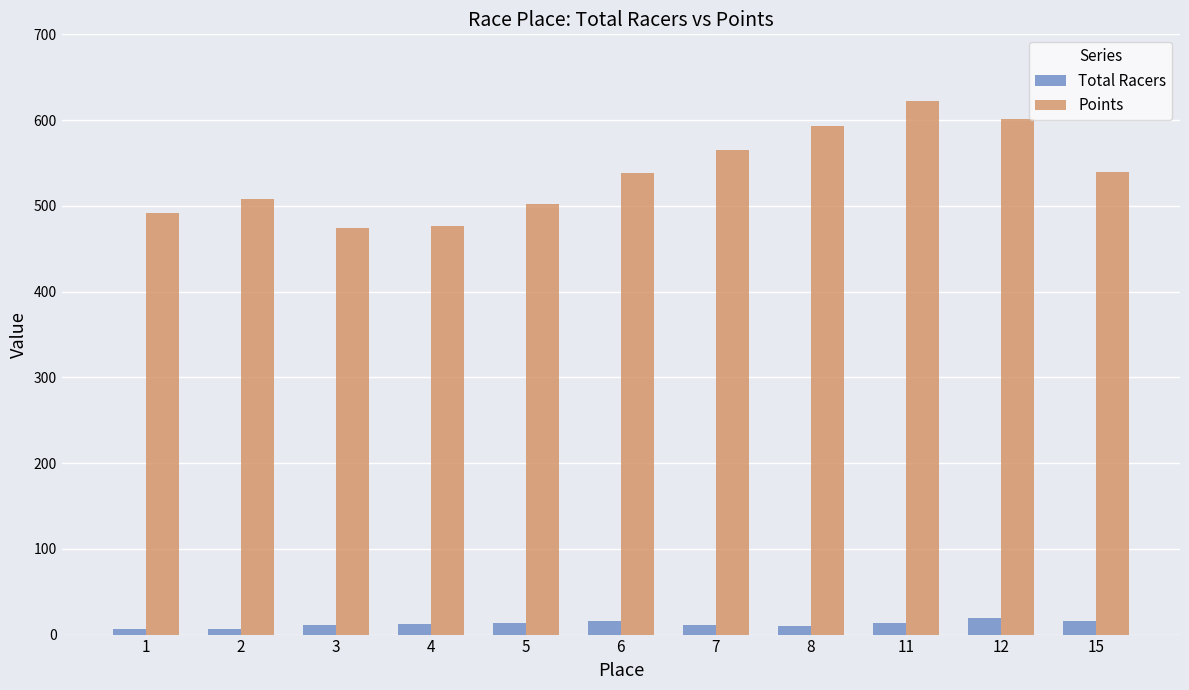

How many data points in Points are less than 537?

5